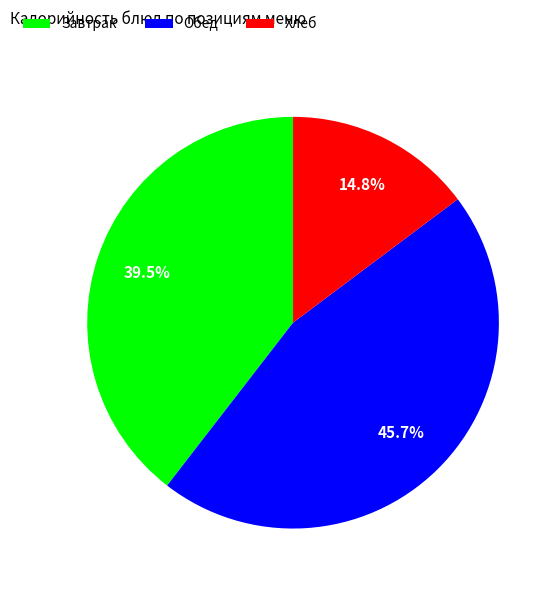

What percentage do Обед and Завтрак together represent?

85.2%